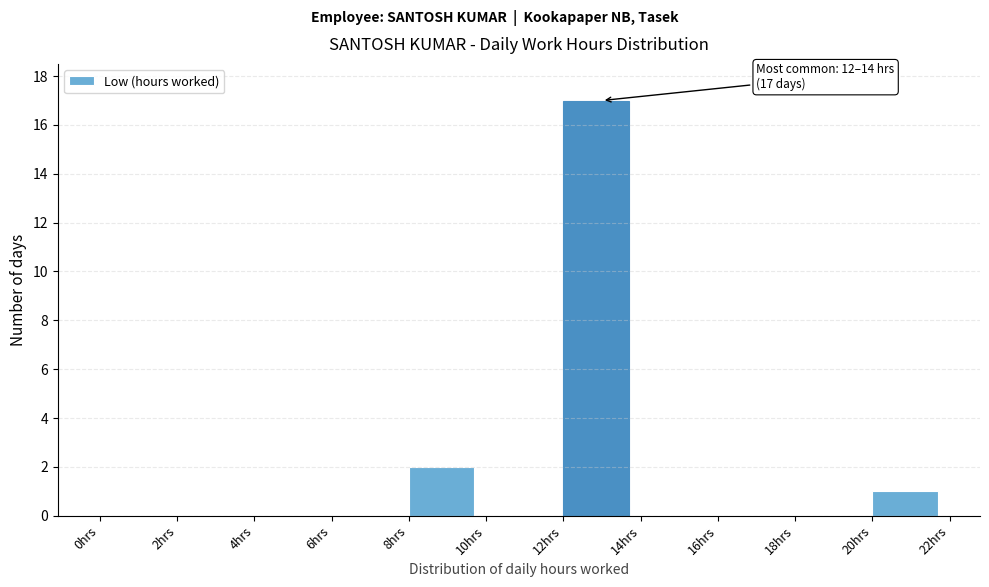

Which range on the x-axis has the tallest bar?

12 to 14